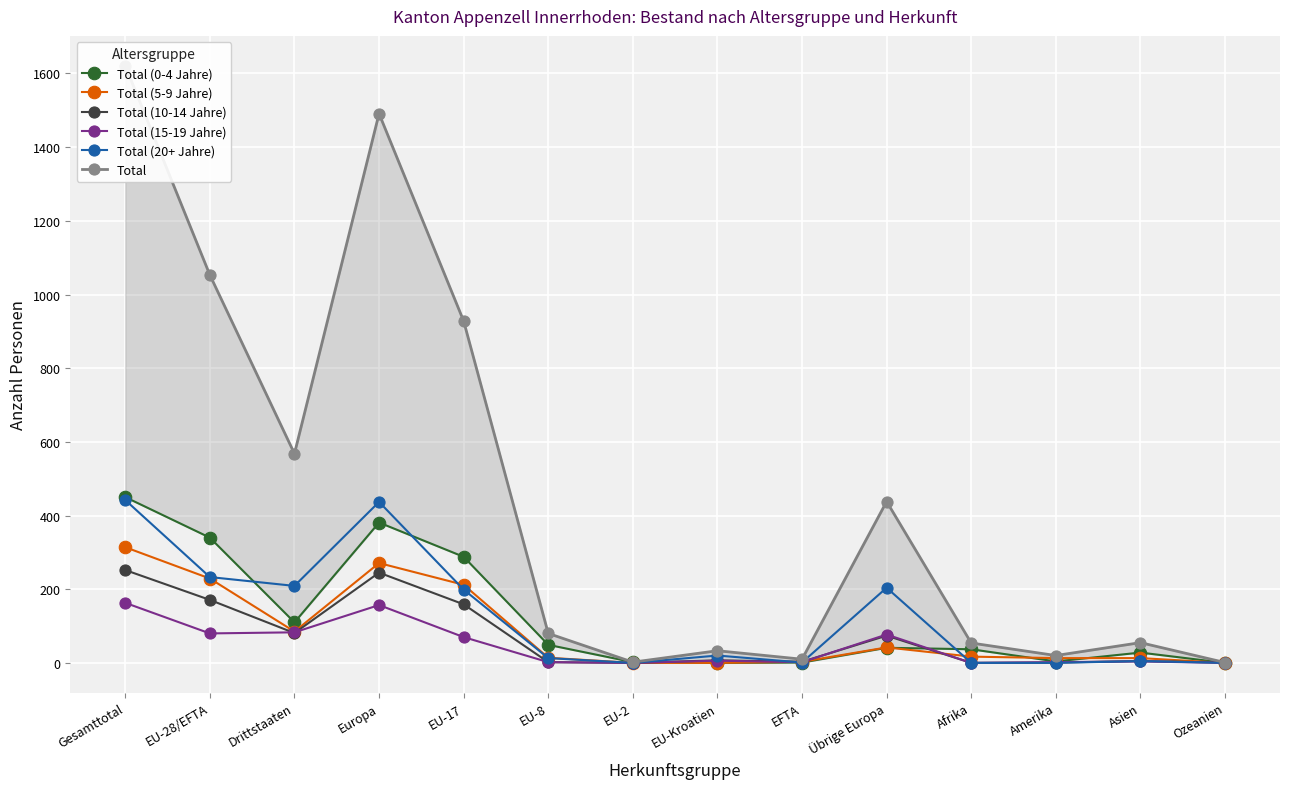

The value of Total (20+ Jahre) at Übrige Europa is 131. True or false?

False